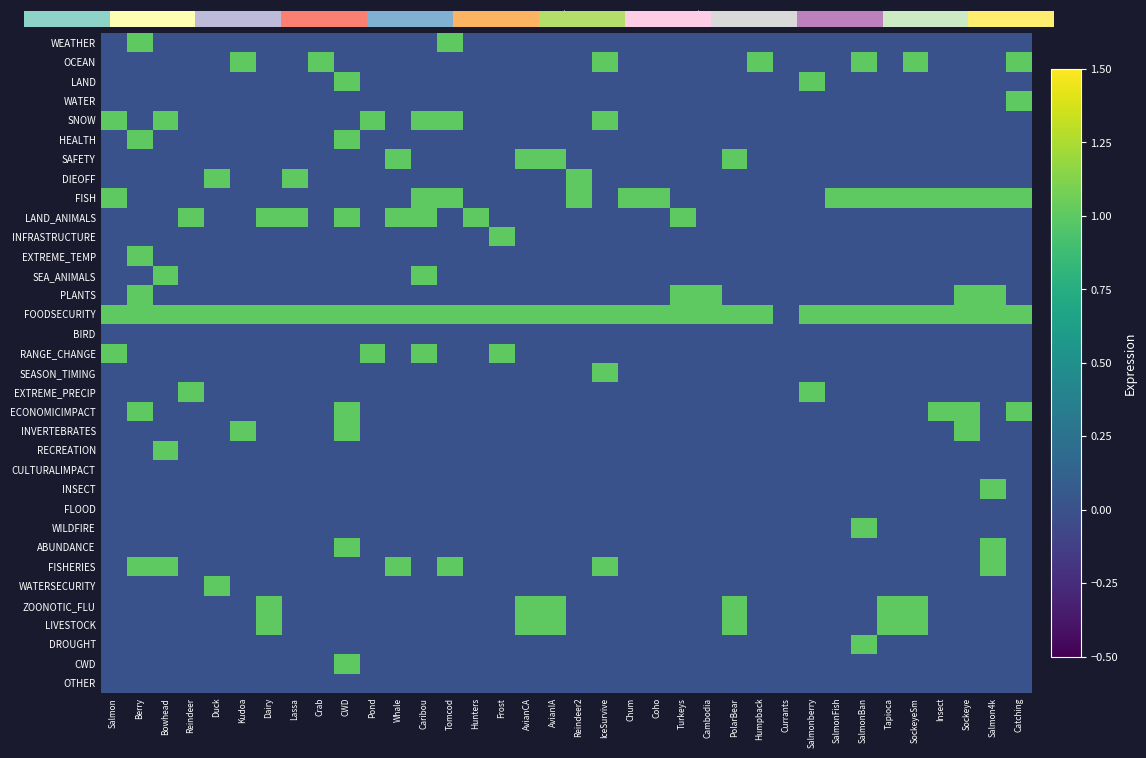

What is the difference between the maximum and minimum values in the WATER series?

1